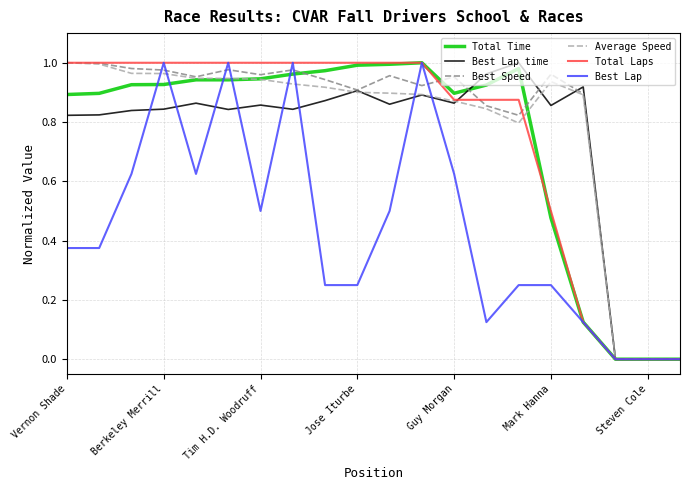

The Best Speed series shows 0.6 at Mark Hanna. True or false?

False